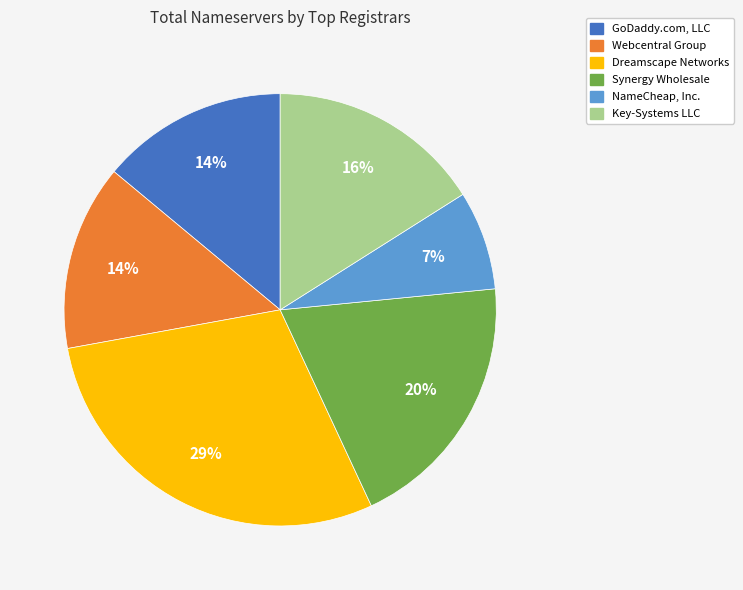

How many slices are in this pie chart?

6